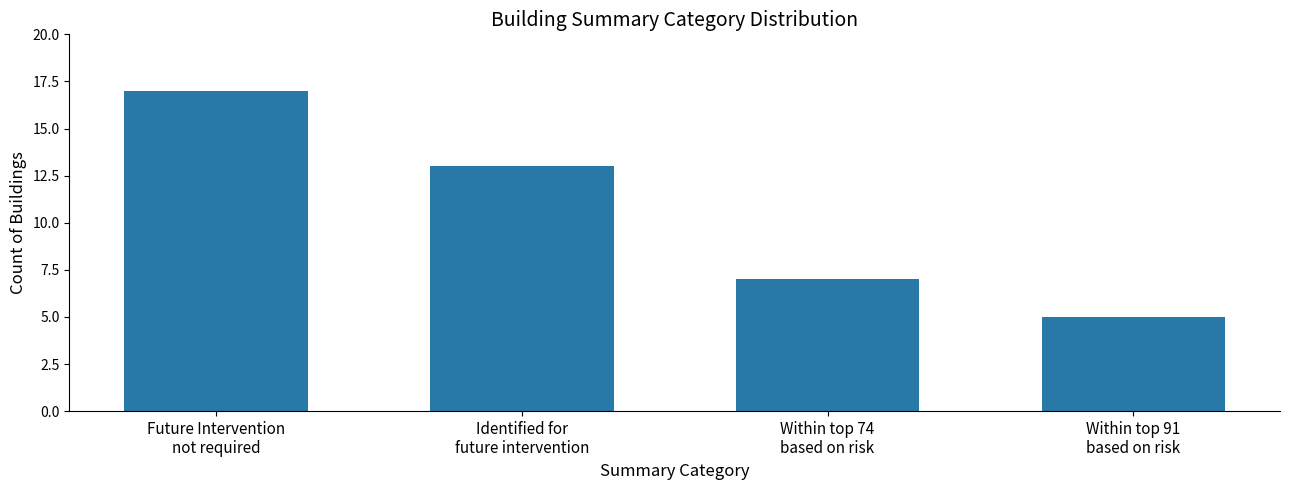

Rank the categories by value from lowest to highest.

Within top 91
based on risk, Within top 74
based on risk, Identified for
future intervention, Future Intervention
not required